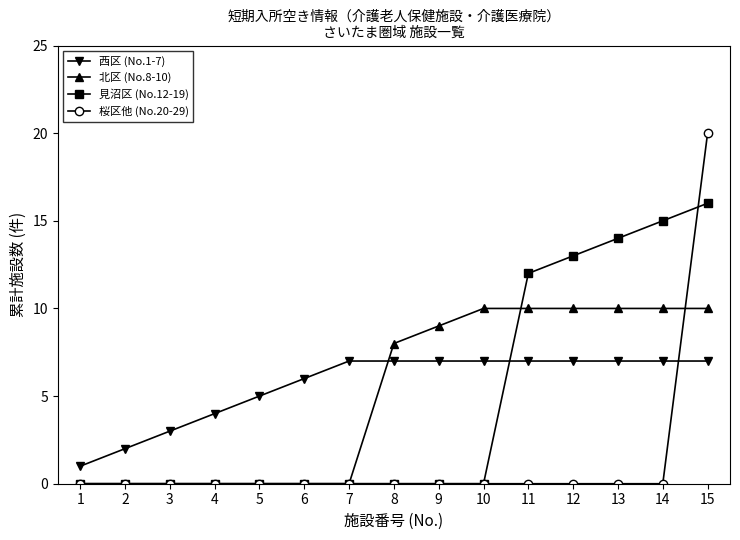

Which category has the highest value across all series?

15